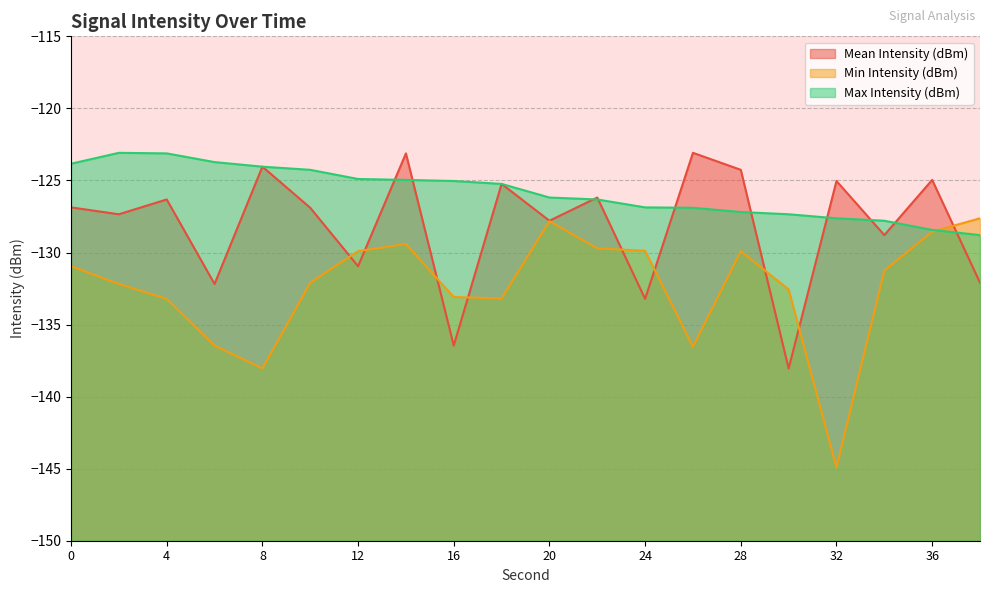

Reading left to right, what are all the values shown in this chart?

Mean Intensity (dBm): 0=-126.9	2=-127.3	4=-126.3	6=-132.2	8=-124.0	10=-126.9	12=-131.0	14=-123.1	16=-136.5	18=-125.2	20=-127.8	22=-126.2	24=-133.2	26=-123.1	28=-124.3	30=-138.1	32=-125.0	34=-128.8	36=-125.0	38=-132.1
Min Intensity (dBm): 0=-131.0	2=-132.2	4=-133.2	6=-136.5	8=-138.1	10=-132.1	12=-129.9	14=-129.4	16=-133.1	18=-133.2	20=-127.8	22=-129.7	24=-129.9	26=-136.5	28=-129.9	30=-132.6	32=-144.9	34=-131.3	36=-128.6	38=-127.6
Max Intensity (dBm): 0=-123.8	2=-123.1	4=-123.1	6=-123.7	8=-124.0	10=-124.3	12=-124.9	14=-125.0	16=-125.0	18=-125.2	20=-126.2	22=-126.3	24=-126.9	26=-126.9	28=-127.2	30=-127.3	32=-127.6	34=-127.8	36=-128.4	38=-128.8